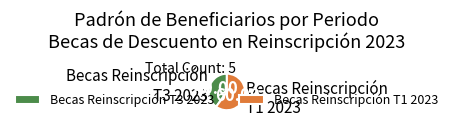

Which has a higher value, Becas Reinscripción T1 2023 or Becas Reinscripción T3 2023?

Becas Reinscripción T1 2023